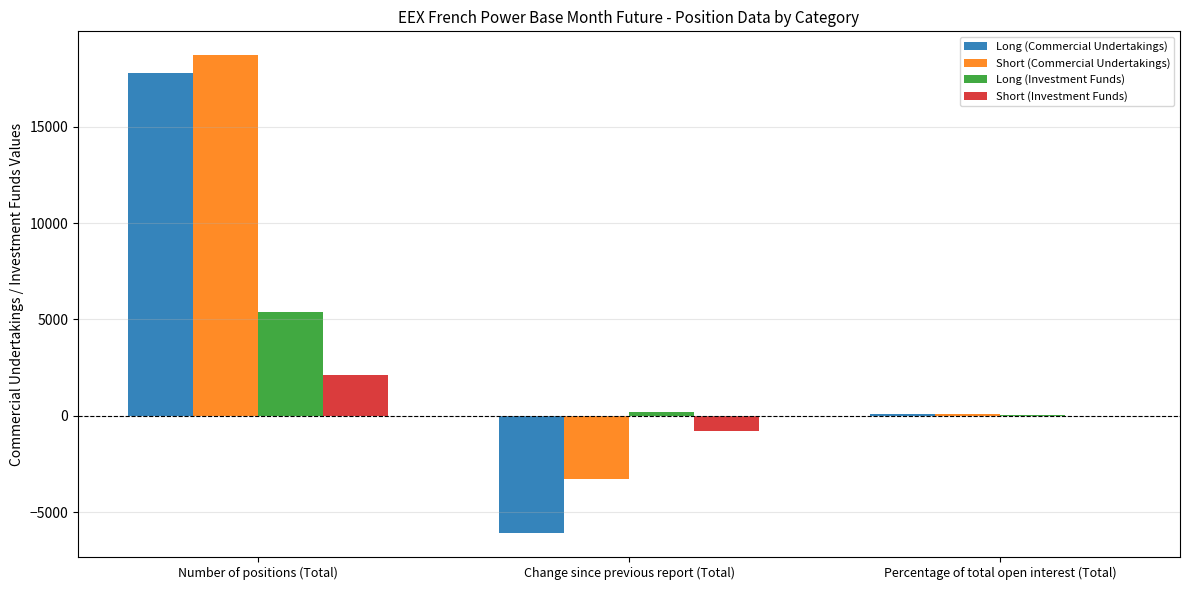

What is the approximate value of Short (Commercial Undertakings) at Number of positions (Total)?

18722.7